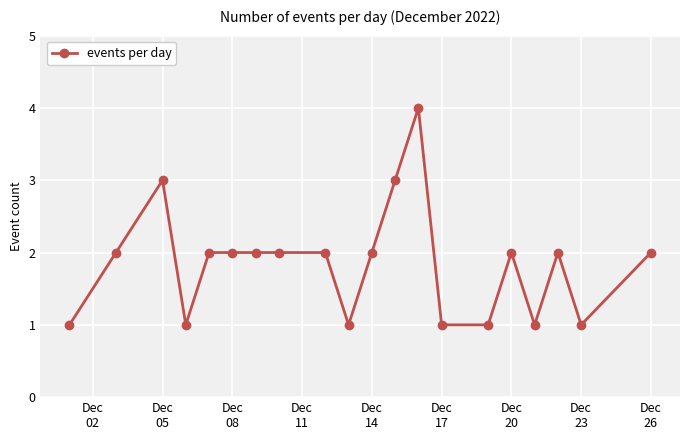

What is the maximum value shown in the chart?

4